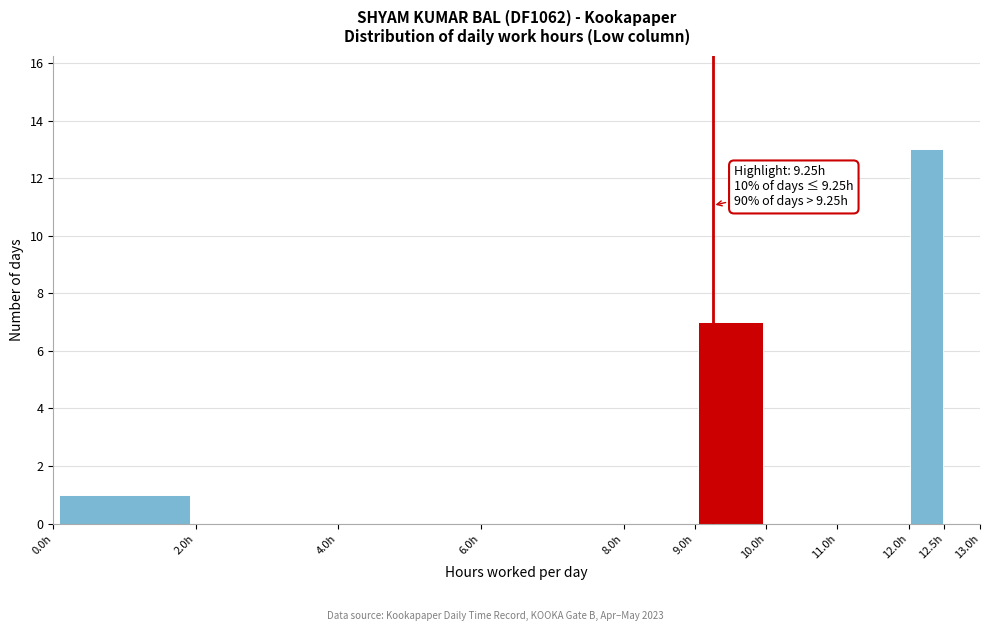

Which range on the x-axis has the tallest bar?

12.0 to 12.5